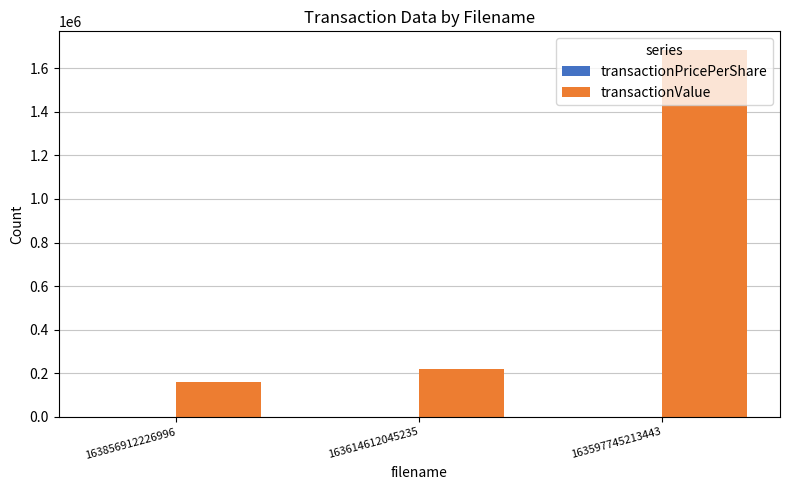

What is the greatest value displayed?

1684129.0